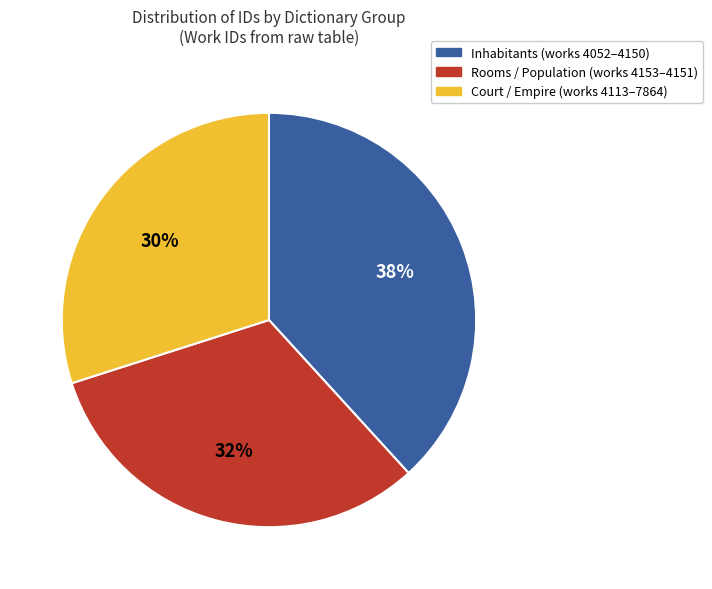

Is there a majority slice in this chart?

No